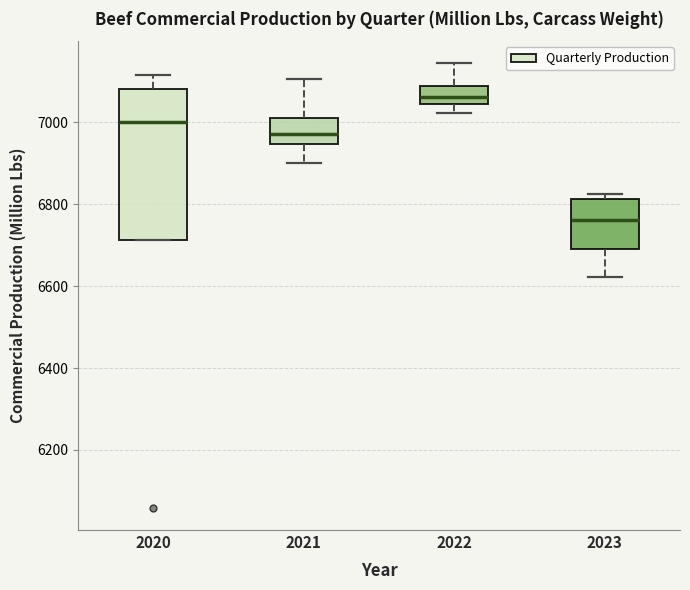

Reading left to right, read every box against the y-axis: the position of its median line, the range the box covers, and the ends of its whiskers. The values are not printed on the chart, so give them approximately, as read against the axis.

2020: median 7000, box 6720 to 7080, whiskers 6720 to 7120
2021: median 6980, box 6940 to 7020, whiskers 6900 to 7100
2022: median 7060, box 7040 to 7080, whiskers 7020 to 7140
2023: median 6760, box 6680 to 6820, whiskers 6620 to 6820 (just above the box's upper edge)